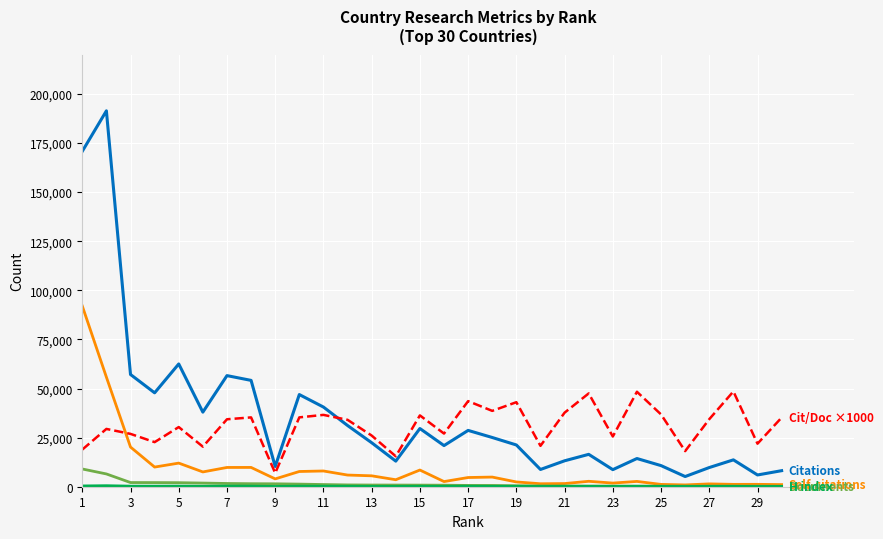

What is the greatest value displayed?

191352